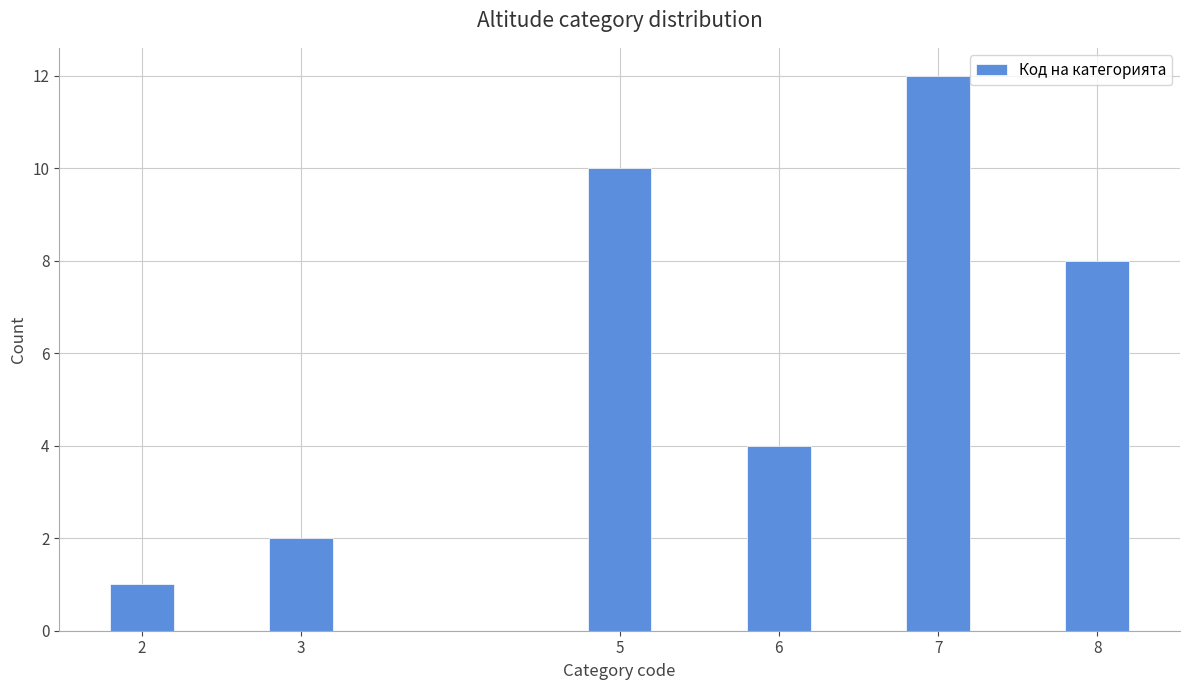

Reading left to right, transcribe all the data shown in this chart.

2=1	3=2	5=10	6=4	7=12	8=8